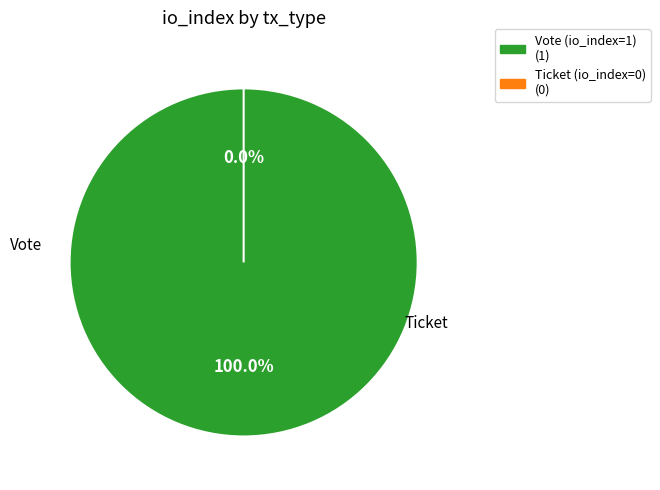

What is the largest slice in the pie chart?

Vote (tx)